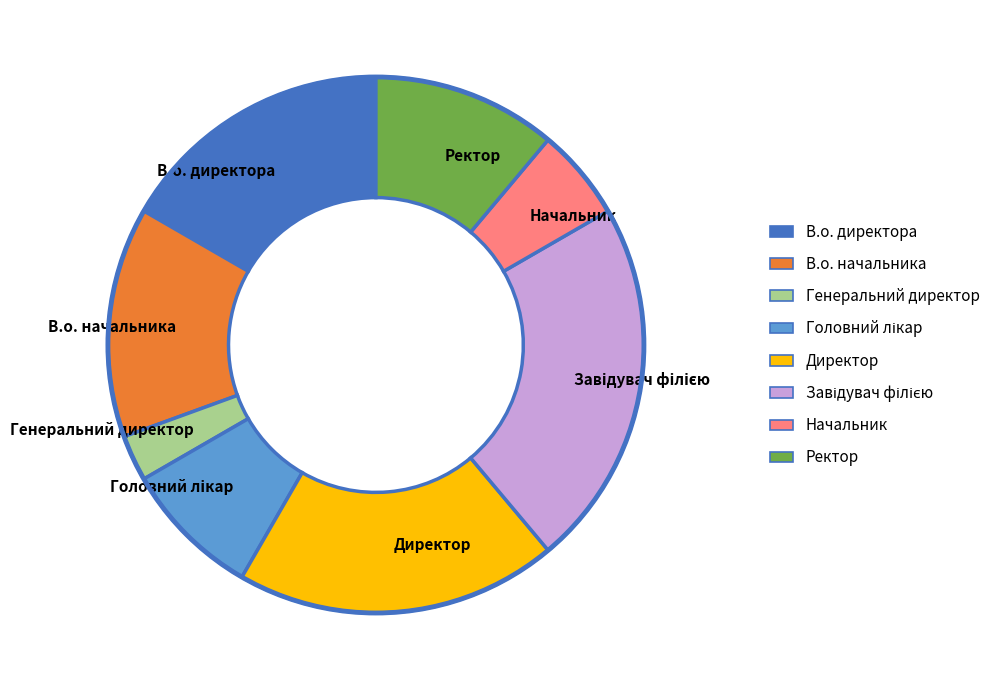

Which has a higher value, Ректор or Директор?

Директор